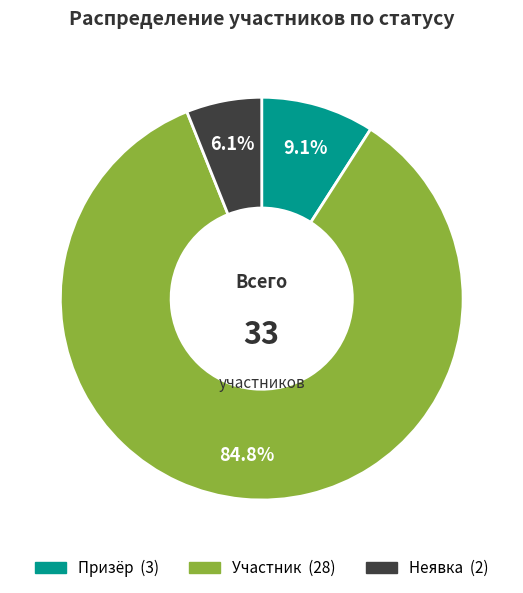

Count the number of slices in the pie.

3